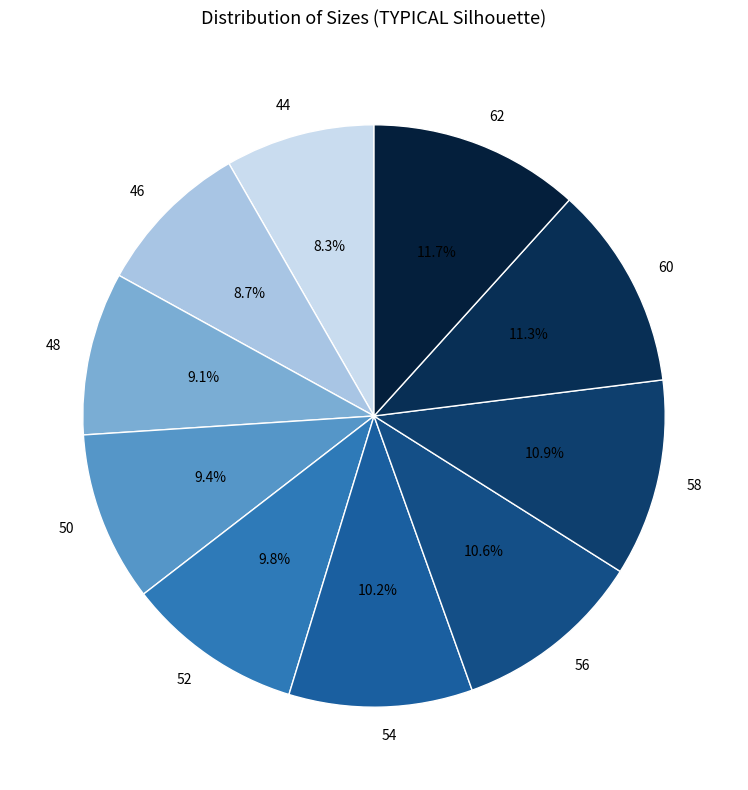

What percentage is the 60 slice, to the nearest percent?

11%